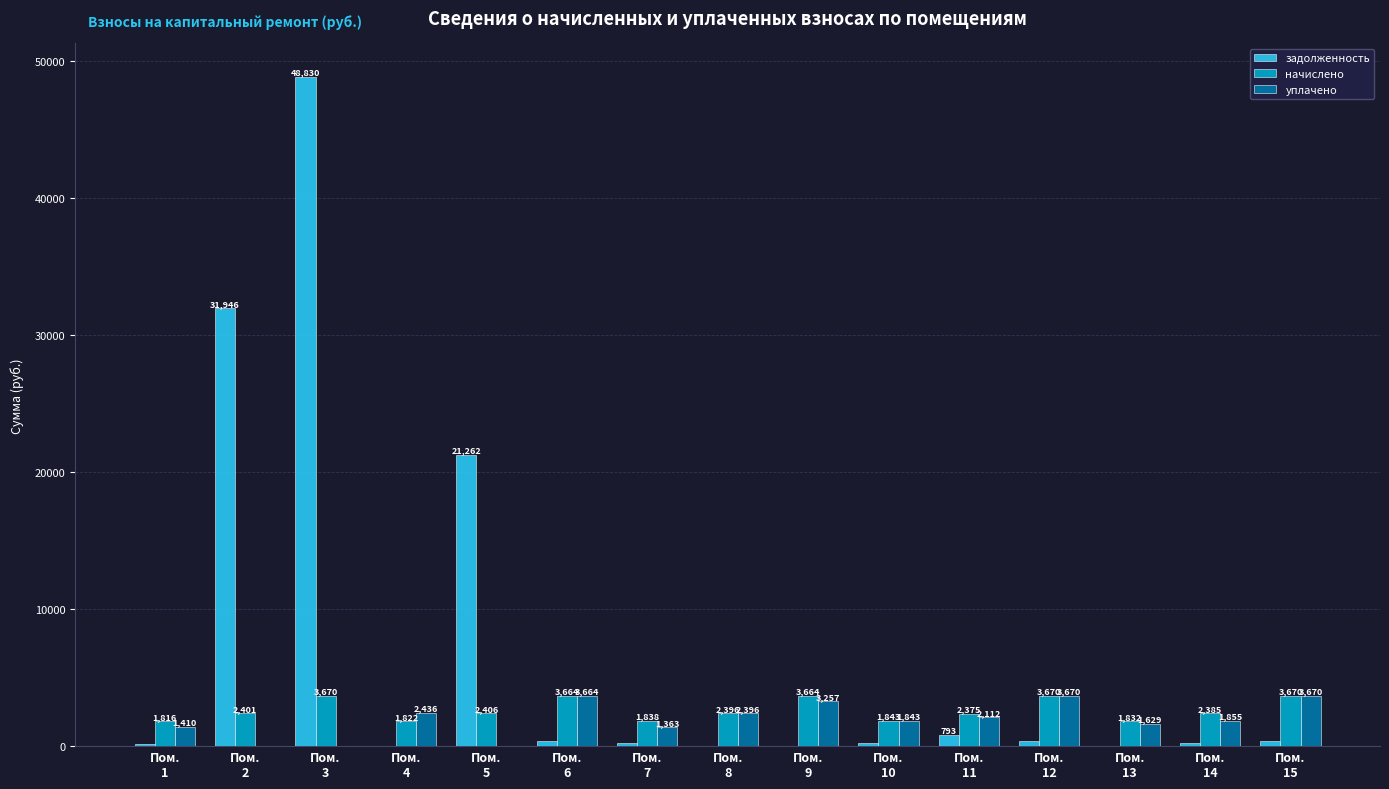

What is the approximate value of уплачено at Пом.
10?

1842.8